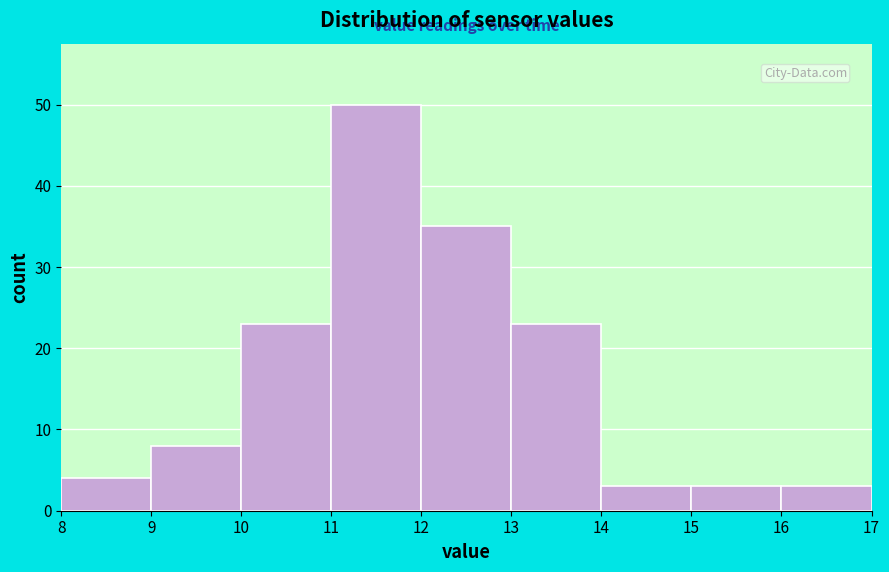

Reading left to right, list every bar in this chart as the range it spans on the x-axis followed by its height. The values are not printed on the chart, so give them approximately, as read against the axis.

8 to 9: 4
9 to 10: 8
10 to 11: 23
11 to 12: 50
12 to 13: 35
13 to 14: 23
14 to 15: 3
15 to 16: 3
16 to 17: 3